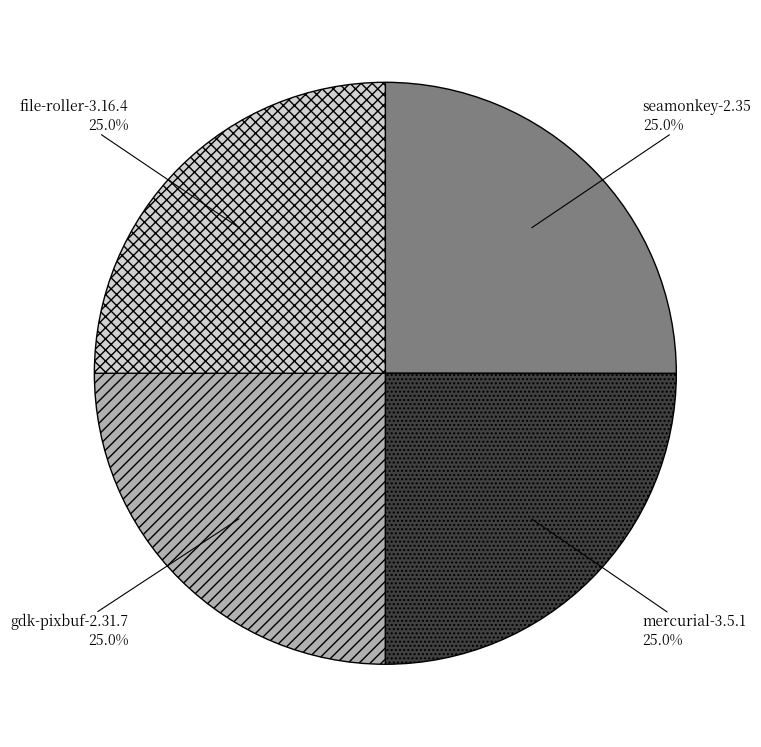

How many slices are in this pie chart?

4